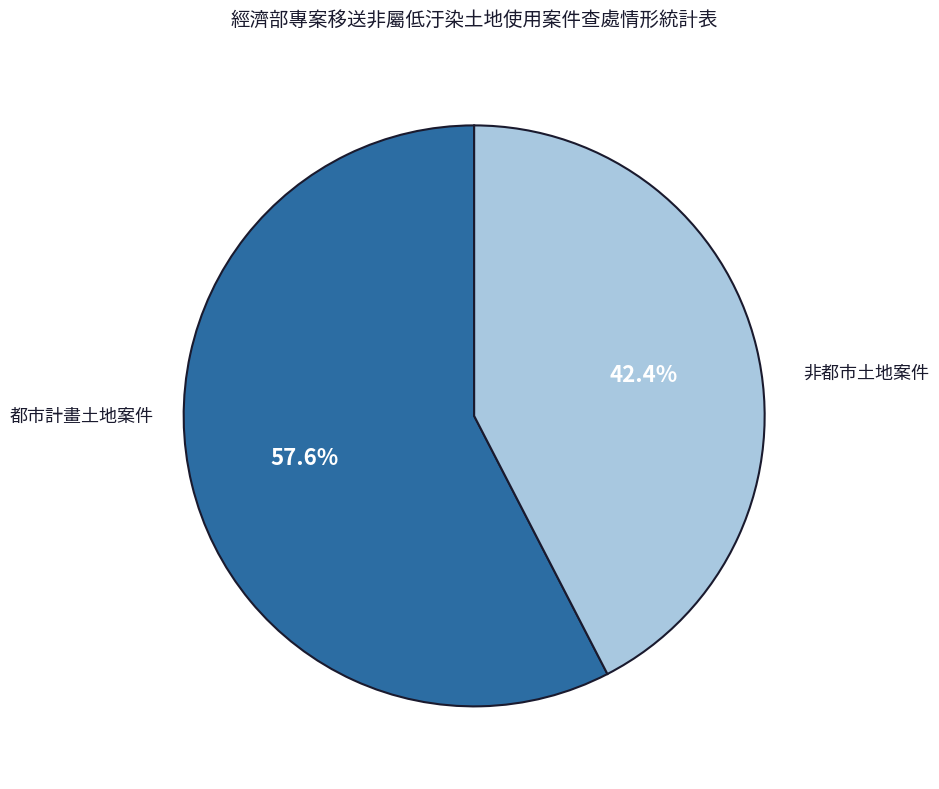

To the nearest percent, what is the average slice percentage?

50%